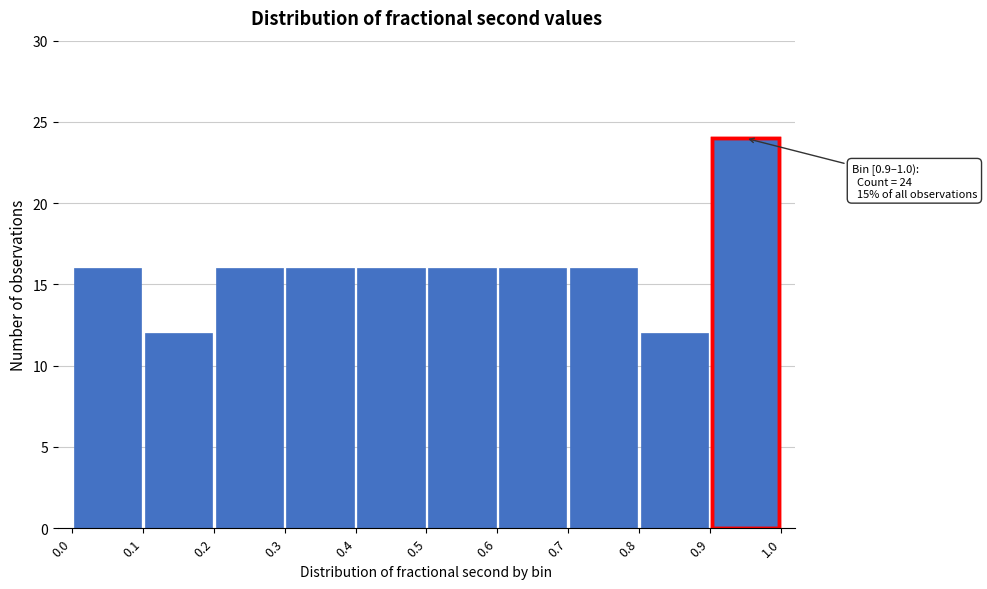

Which range on the x-axis has the tallest bar?

0.9 to 1.0